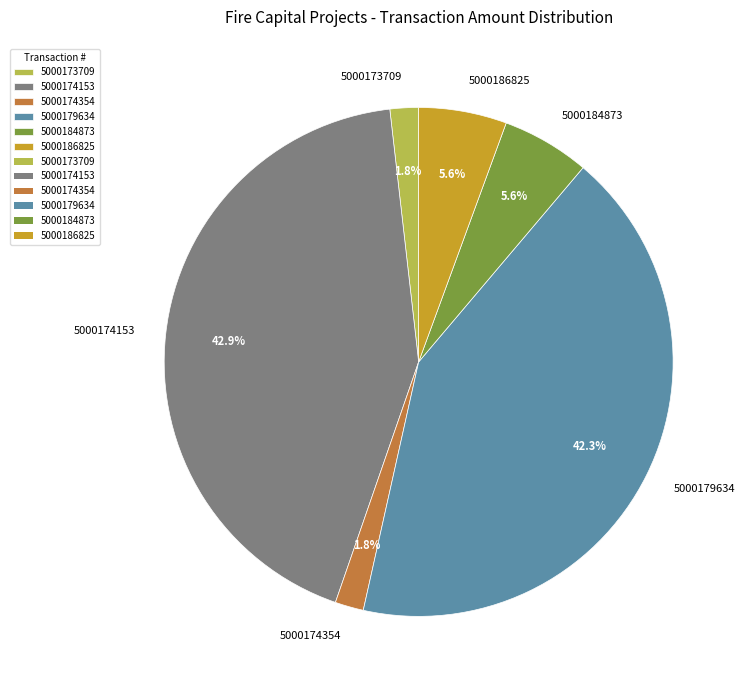

Which slice is the largest?

5000174153